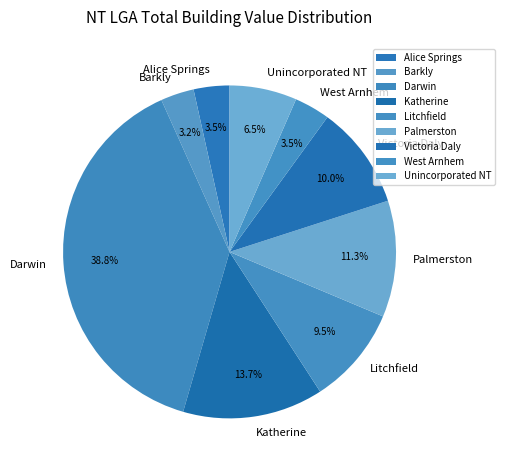

Which has a higher value, Darwin or Katherine?

Darwin